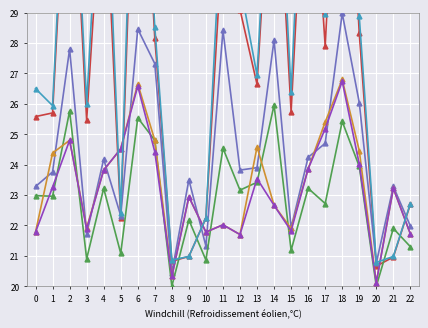

At how many categories does at least one series exceed 34?

6